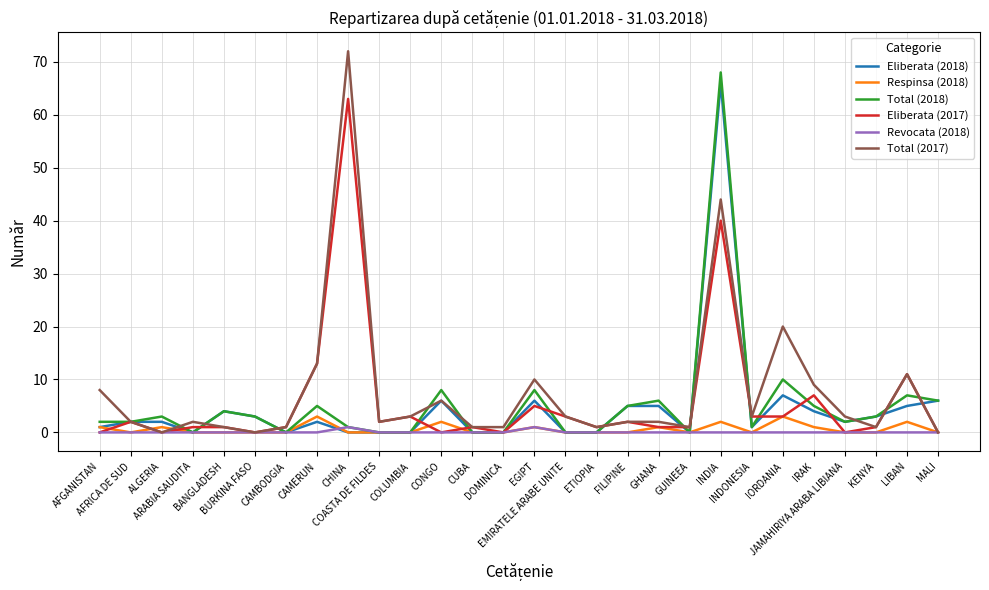

At which category does Respinsa (2018) reach its first local valley?

AFRICA DE SUD